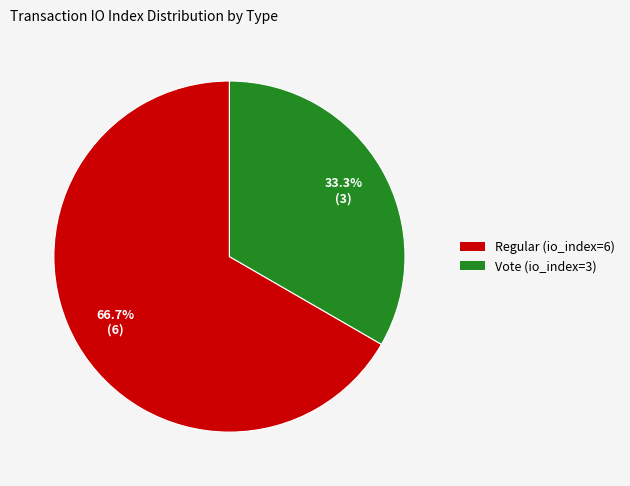

Between Regular (io_index=6) and Vote (io_index=3), which is larger?

Regular (io_index=6)